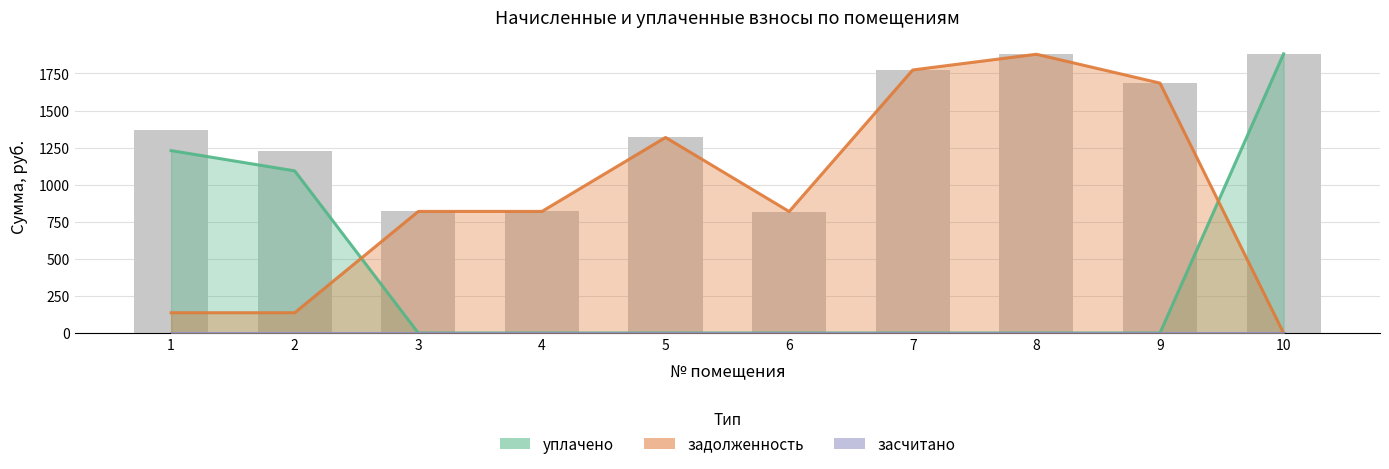

The уплачено series shows -603.0 at 5. True or false?

False